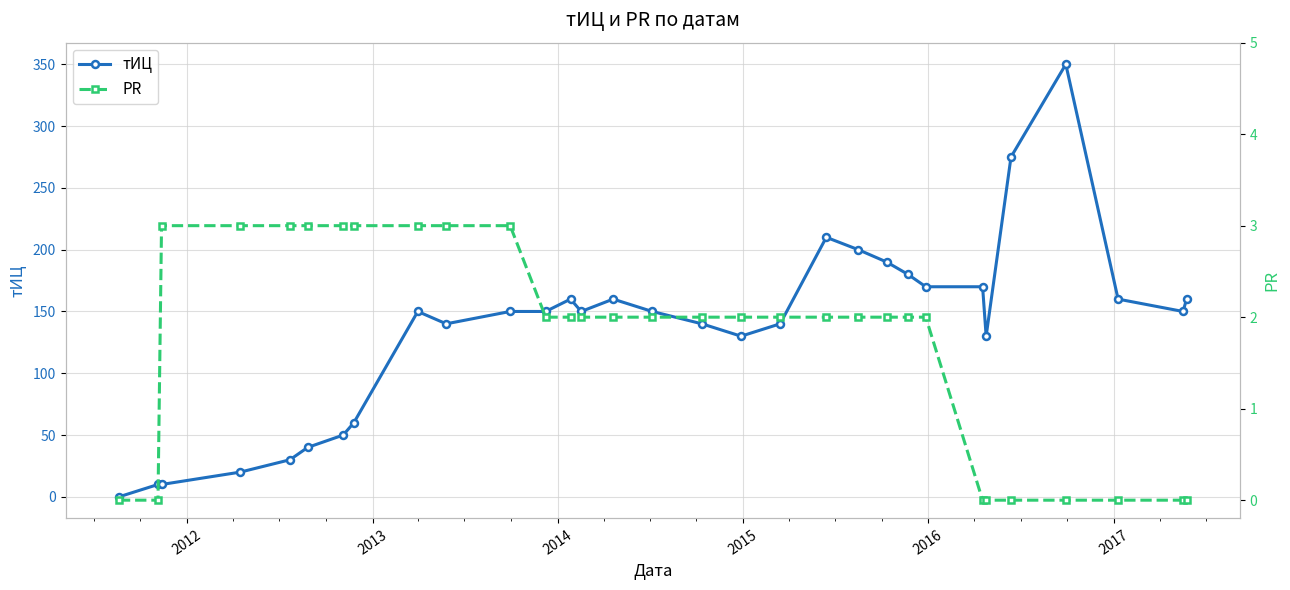

True or false: тИЦ has more than 1 interior local peaks.

True